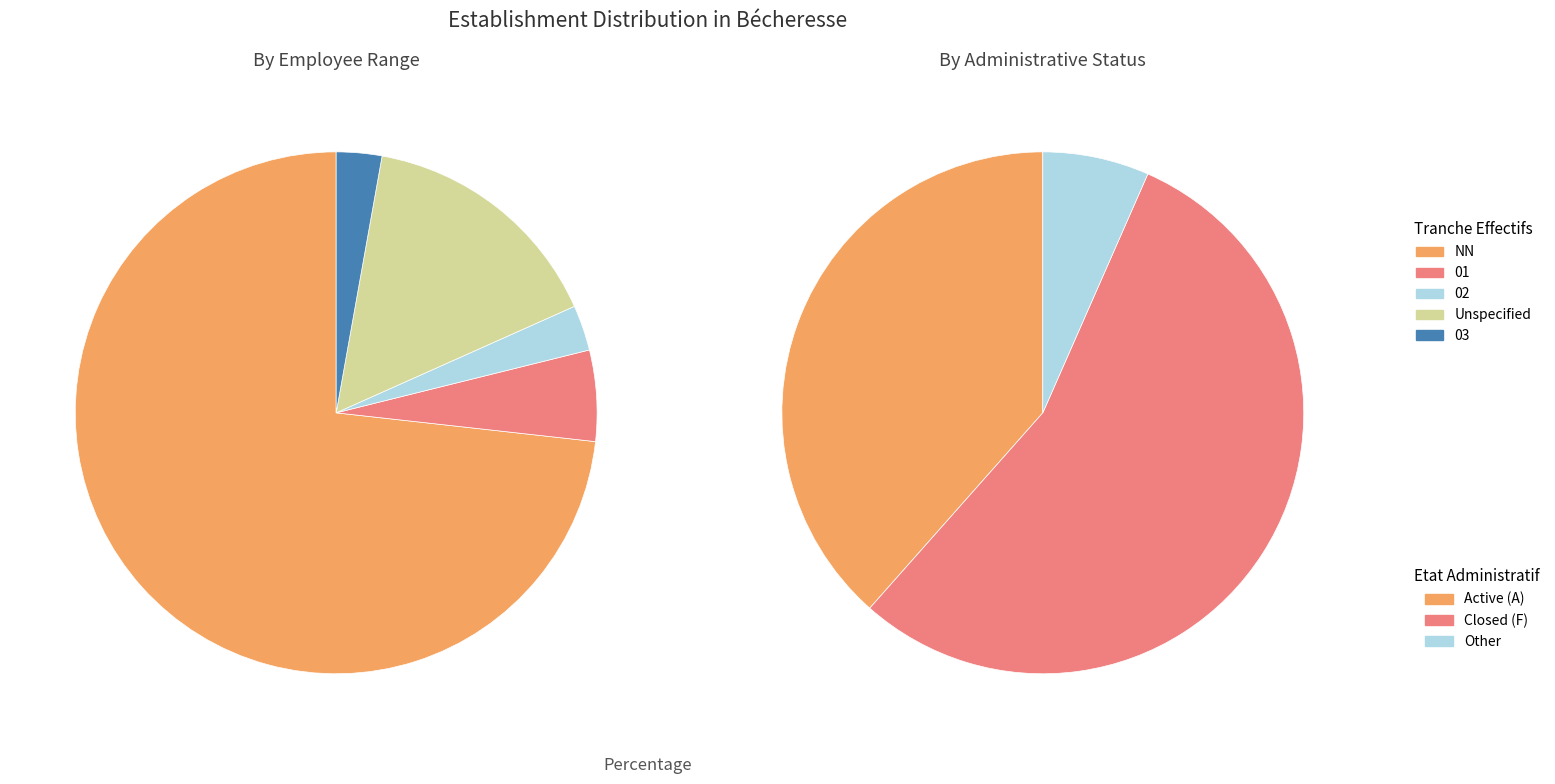

What percentage is the  slice, to the nearest percent?

15%